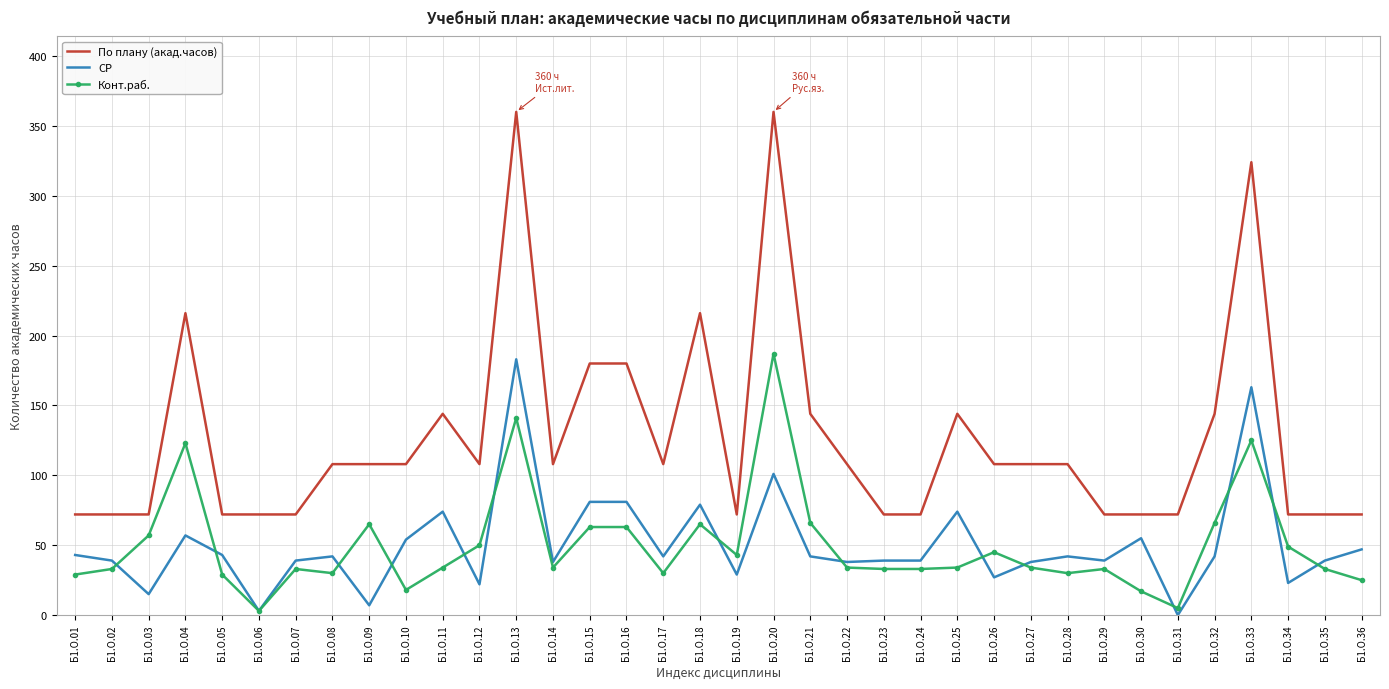

At which category does СР reach its first local valley?

Б1.О.03